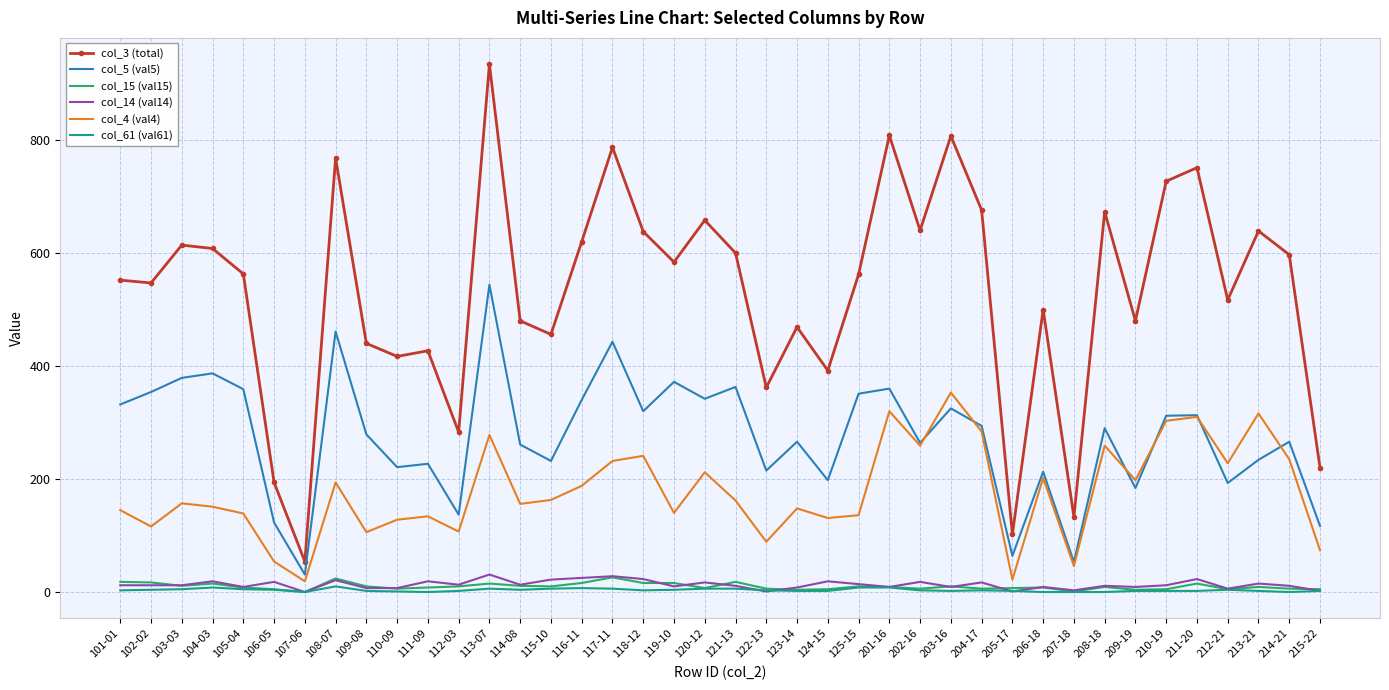

Is the value of col_5 (val5) at 120-12 greater than the value of col_14 (val14) at 113-07?

Yes